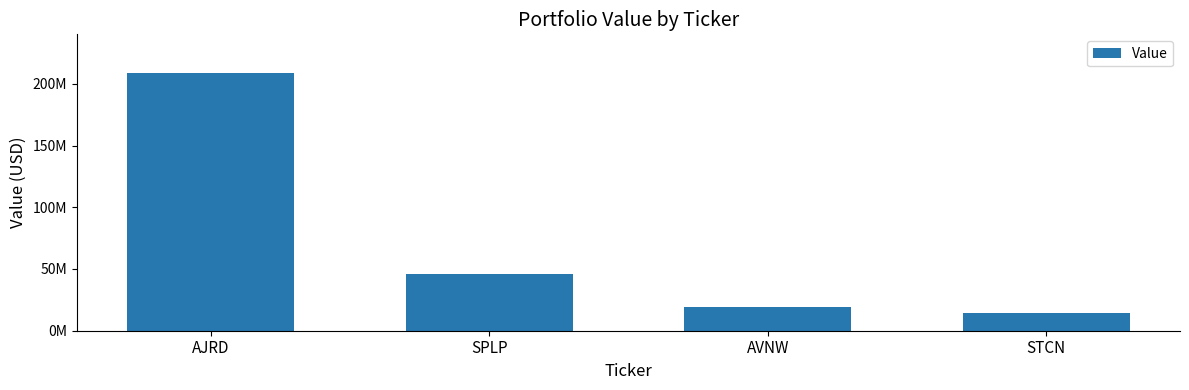

List the labels in order of value, smallest first.

STCN, AVNW, SPLP, AJRD